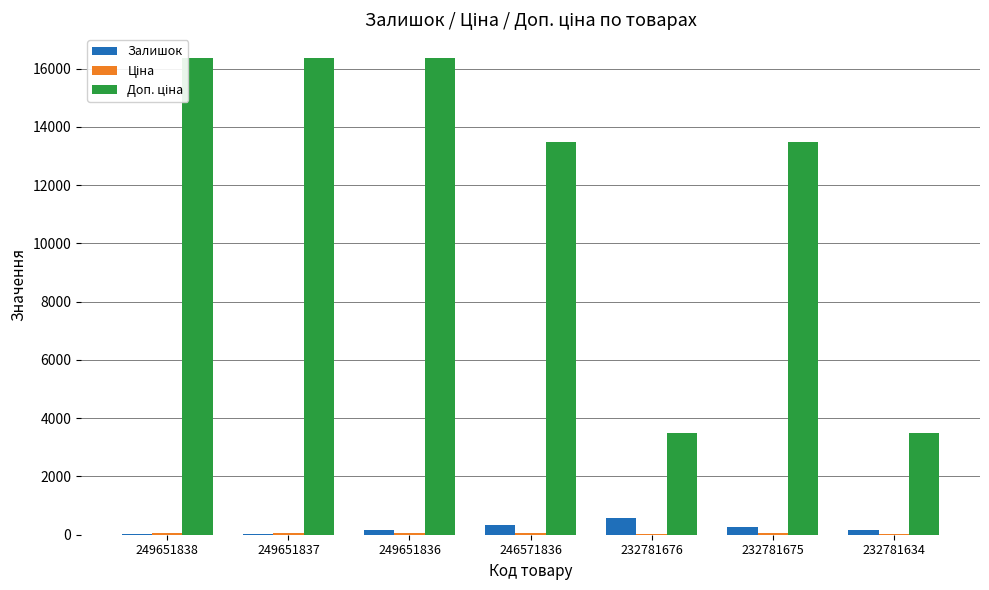

At how many categories does at least one series exceed 16268?

3